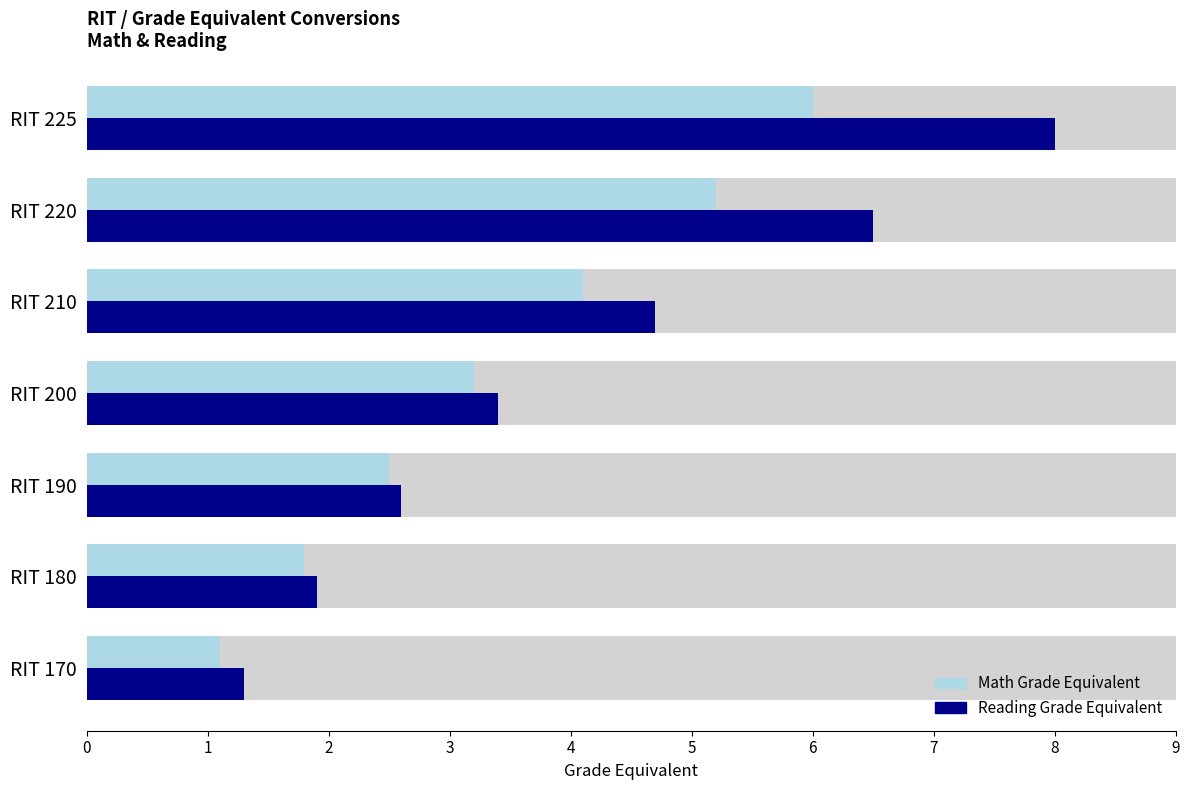

Reading left to right, transcribe all the data shown in this chart.

Math Grade Equivalent: 1.1	1.8	2.5	3.2	4.1	5.2	6.0
Reading Grade Equivalent: 1.3	1.9	2.6	3.4	4.7	6.5	8.0